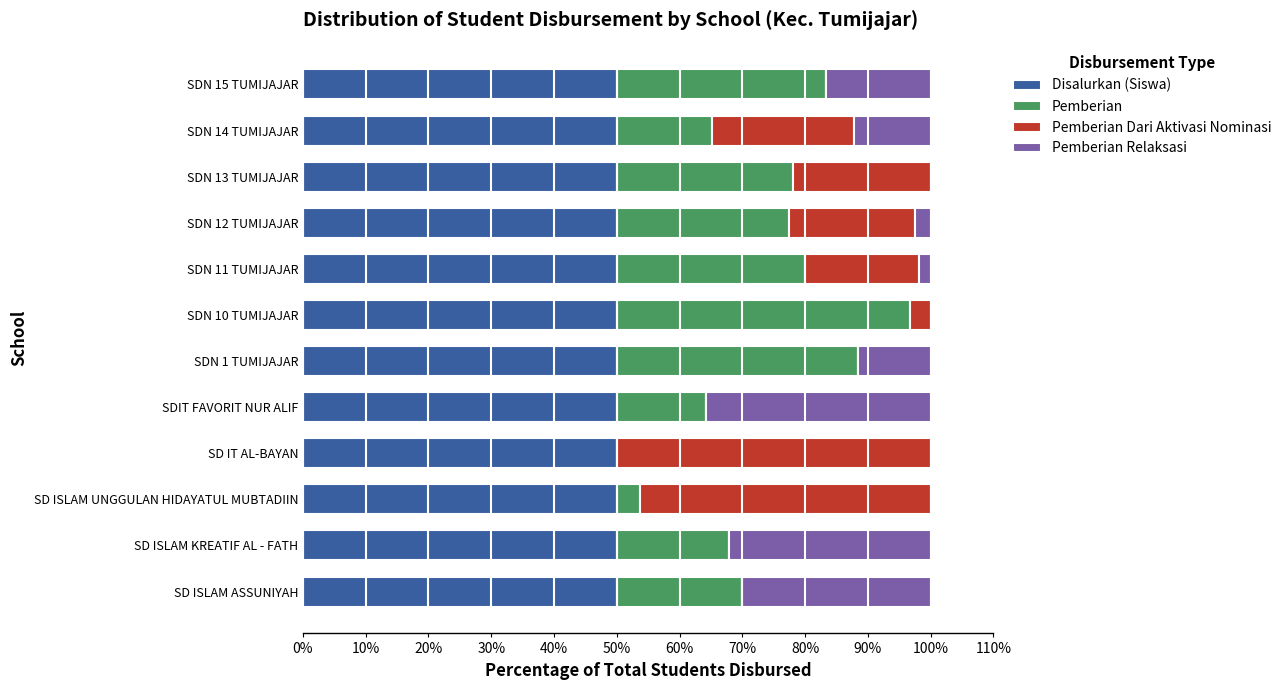

The value of Disalurkan (Siswa) at SDN 12 TUMIJAJAR is 18.7. True or false?

False